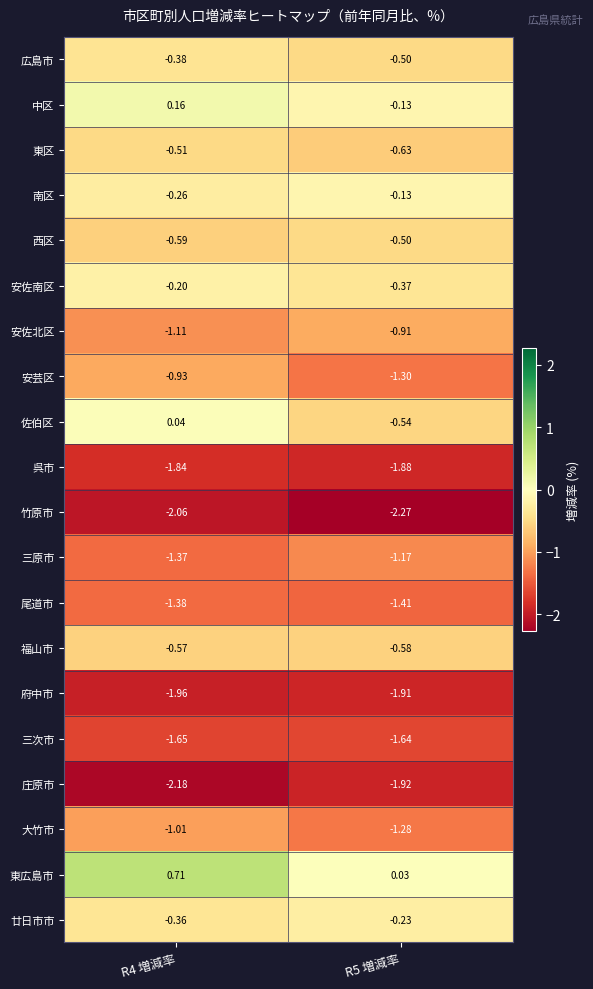

At R4 増減率, list the series in order from smallest to largest.

庄原市, 竹原市, 府中市, 呉市, 三次市, 尾道市, 三原市, 安佐北区, 大竹市, 安芸区, 西区, 福山市, 東区, 広島市, 廿日市市, 南区, 安佐南区, 佐伯区, 中区, 東広島市